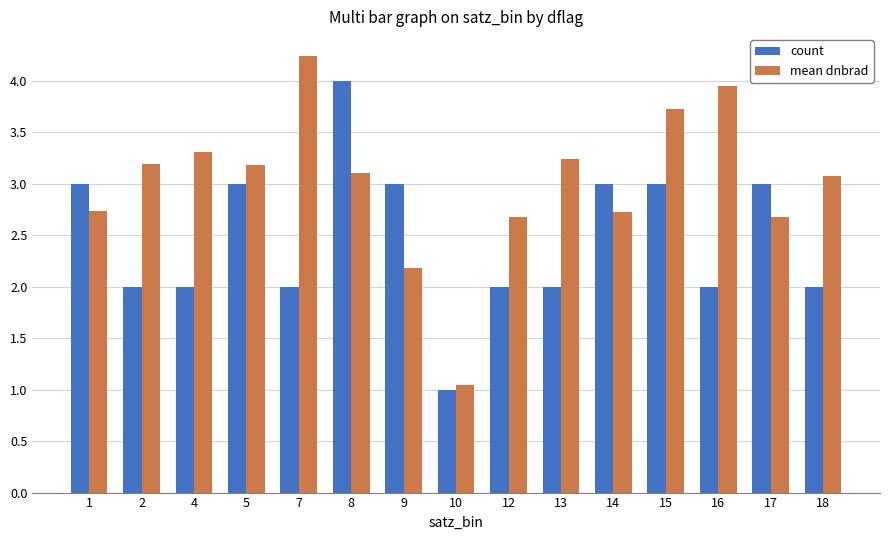

What is the sum of the count values at 5 and 18?

5.0